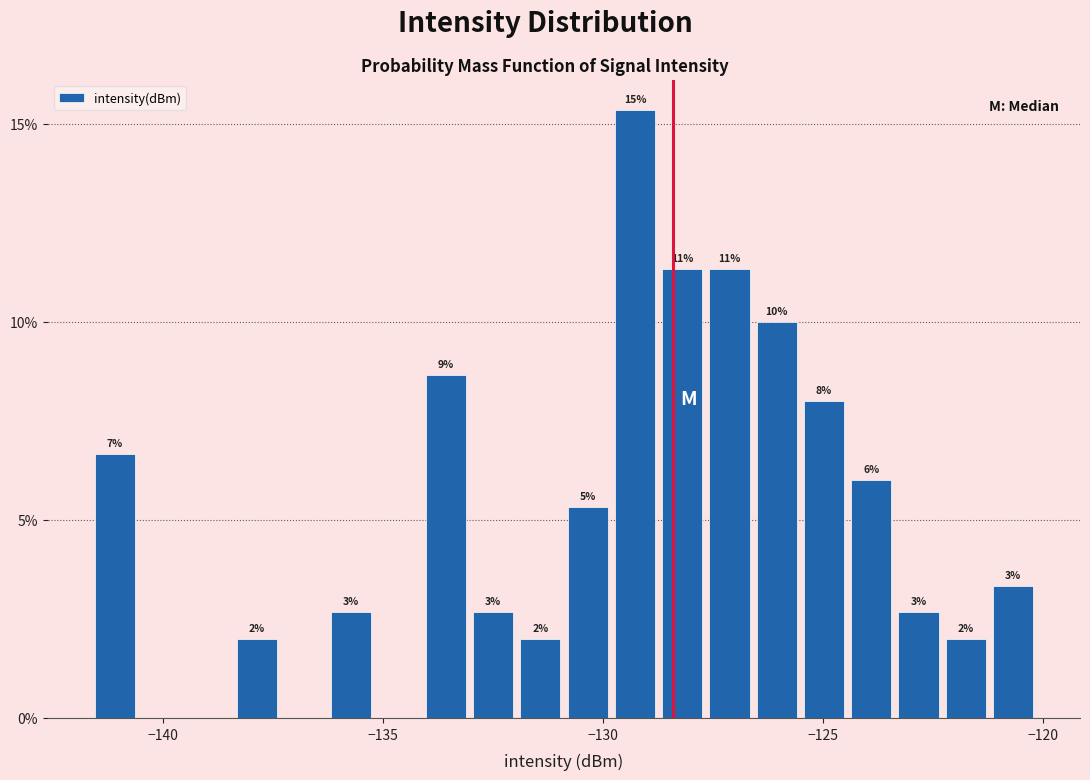

Read against the x-axis, roughly where is the centre of the tallest bar?

-129.5